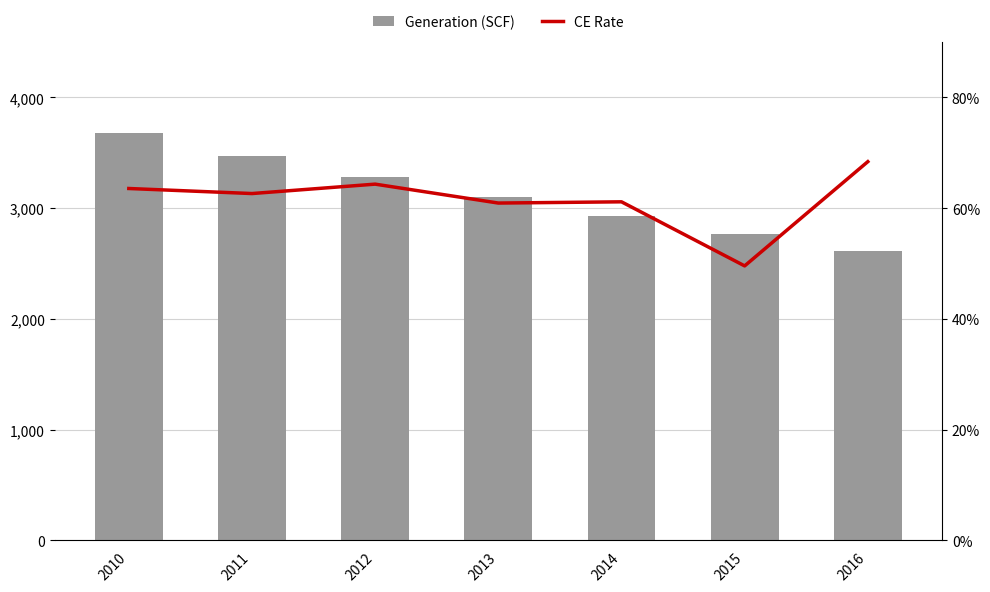

What is the difference between the highest and lowest values at 2010?

3674.1